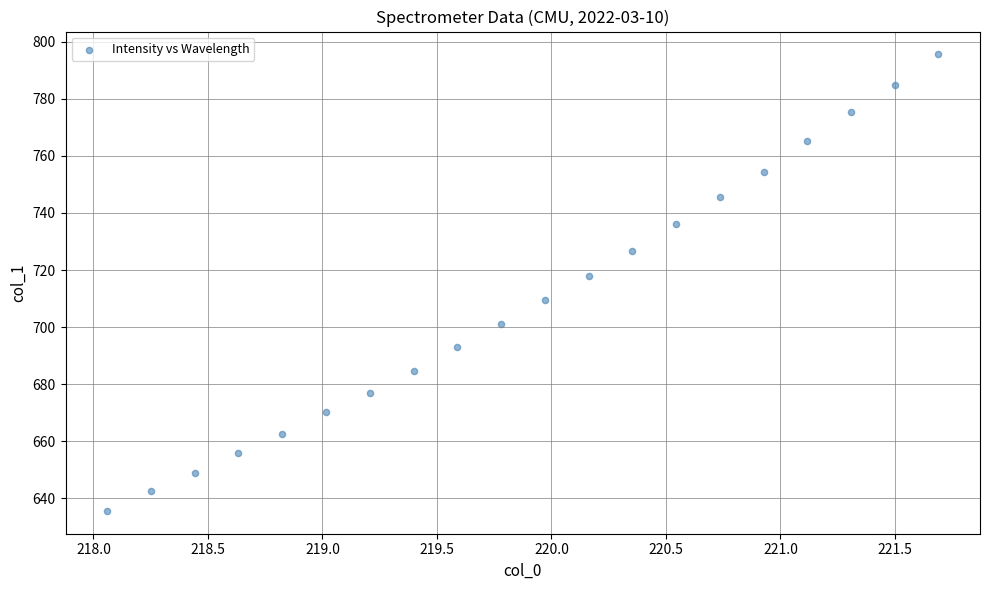

What Y value in the scatter plot is closest to 715?

717.8